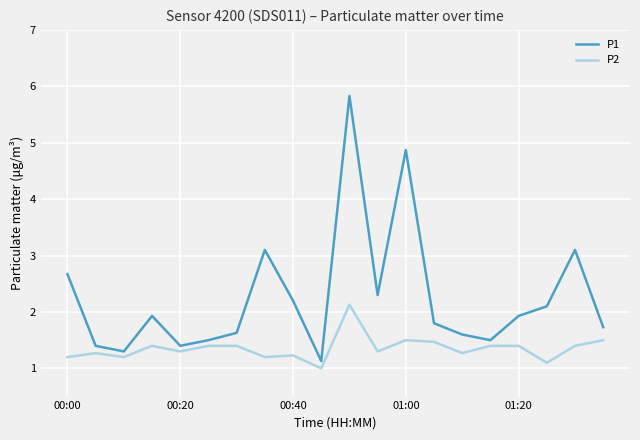

What is the difference between the maximum and minimum values in the P2 series?

1.1